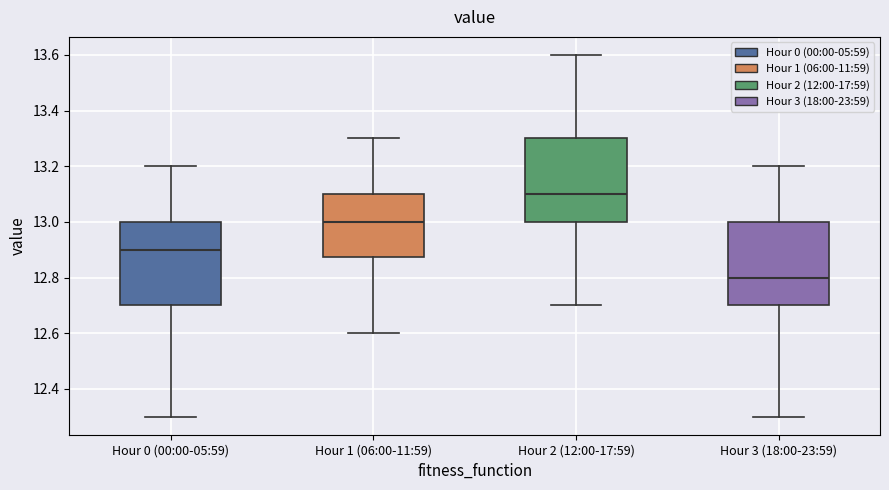

Which box has the highest median line?

Hour 2 (12:00-17:59)